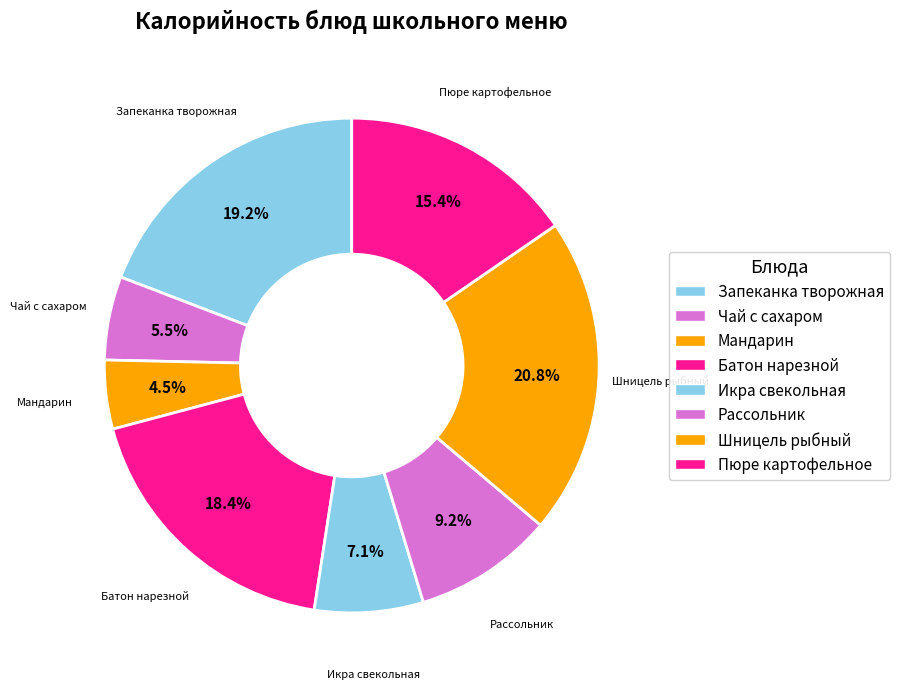

How many segments does this pie chart have?

8